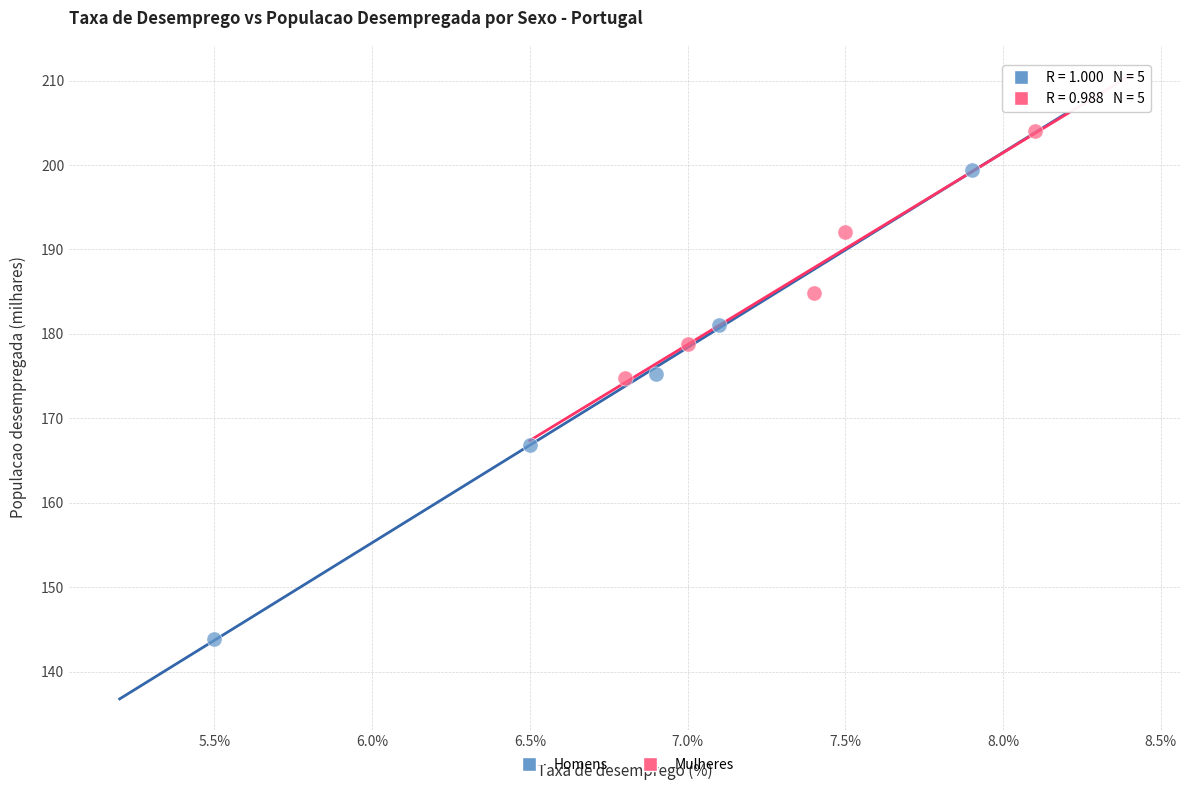

Which series contains the lowest Y value?

Homens